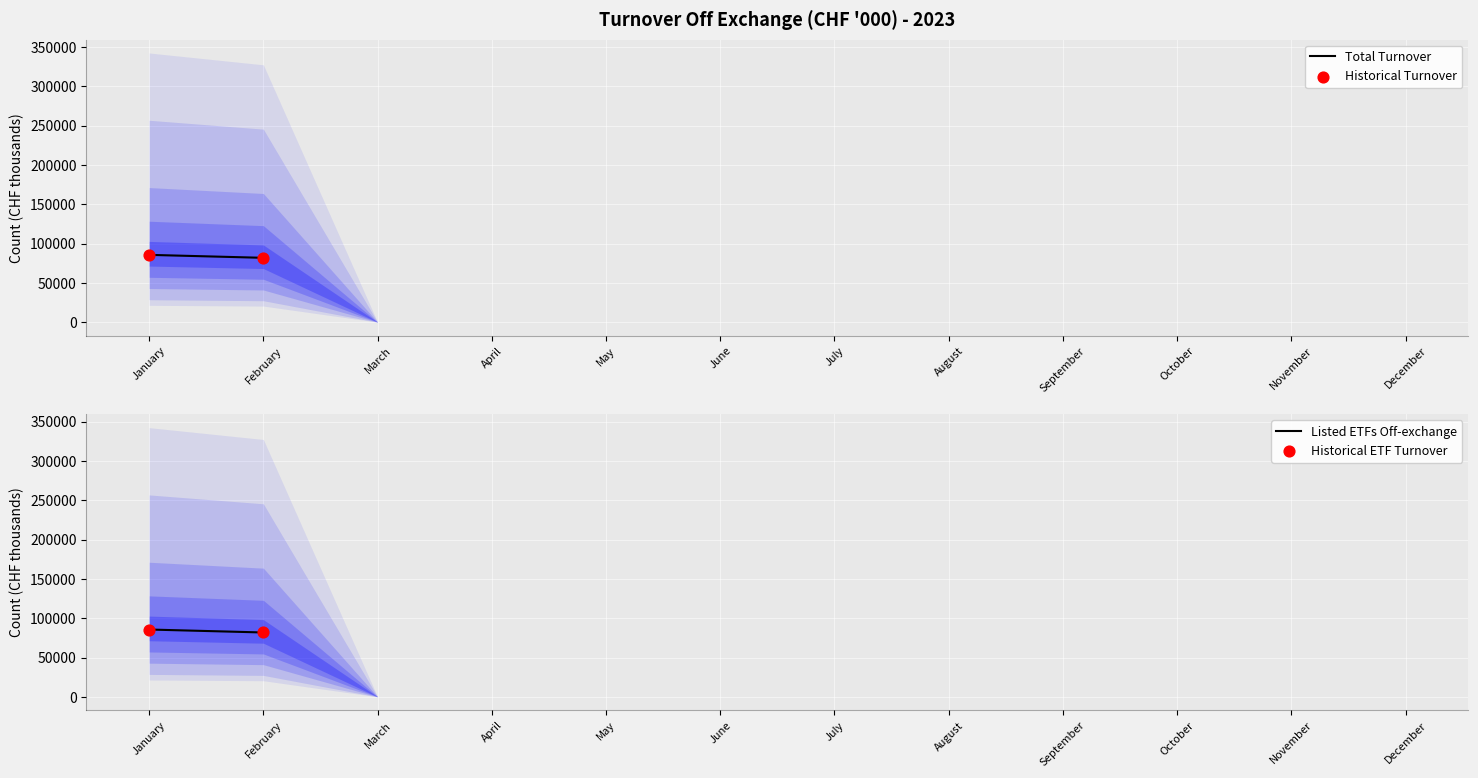

At which category is the sum across all series the highest?

January